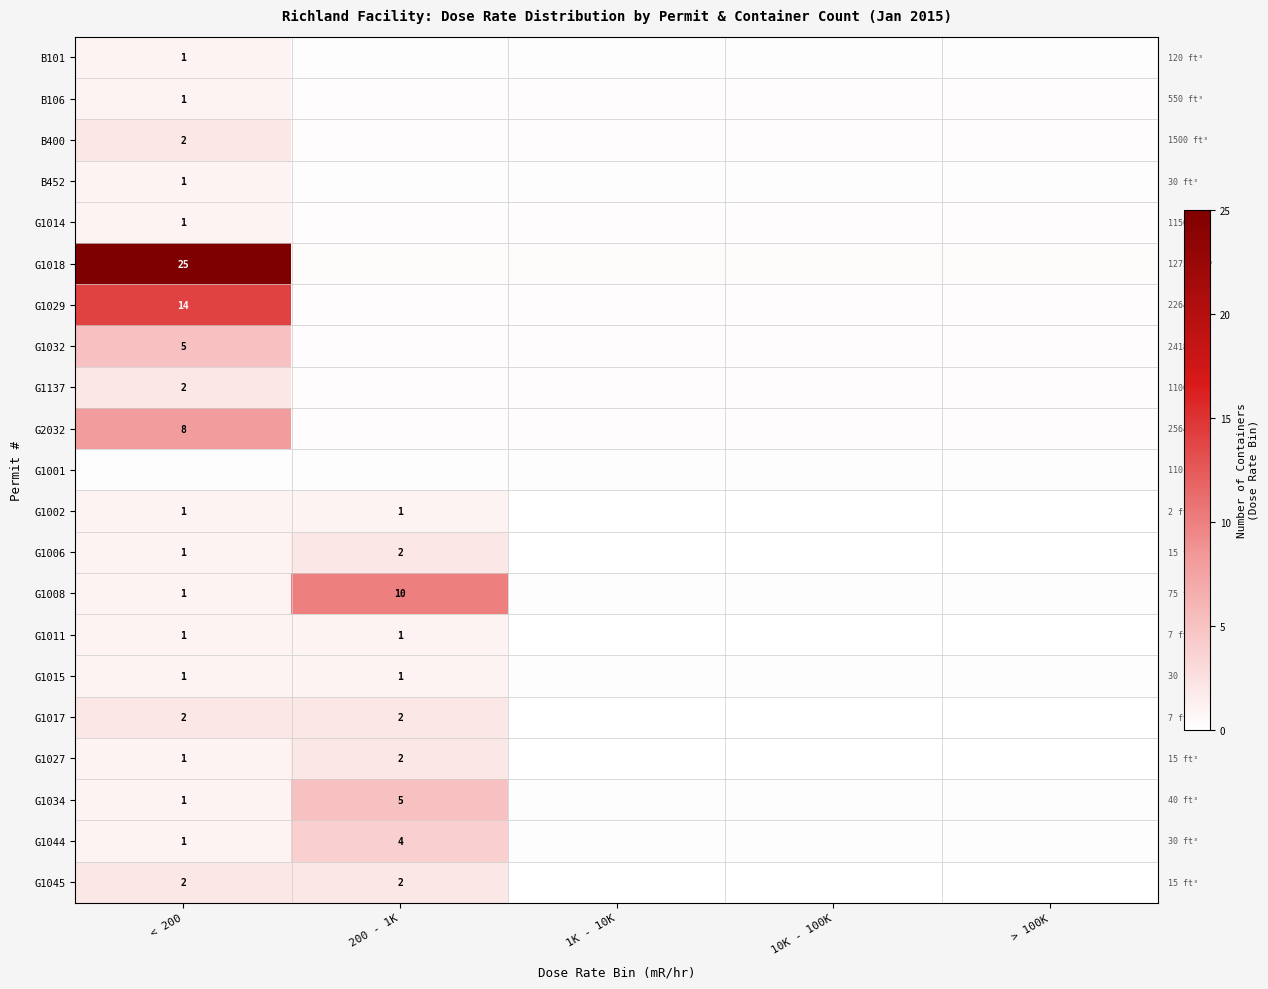

Is the value of G1034 at < 200 greater than the value of G1032 at < 200?

No